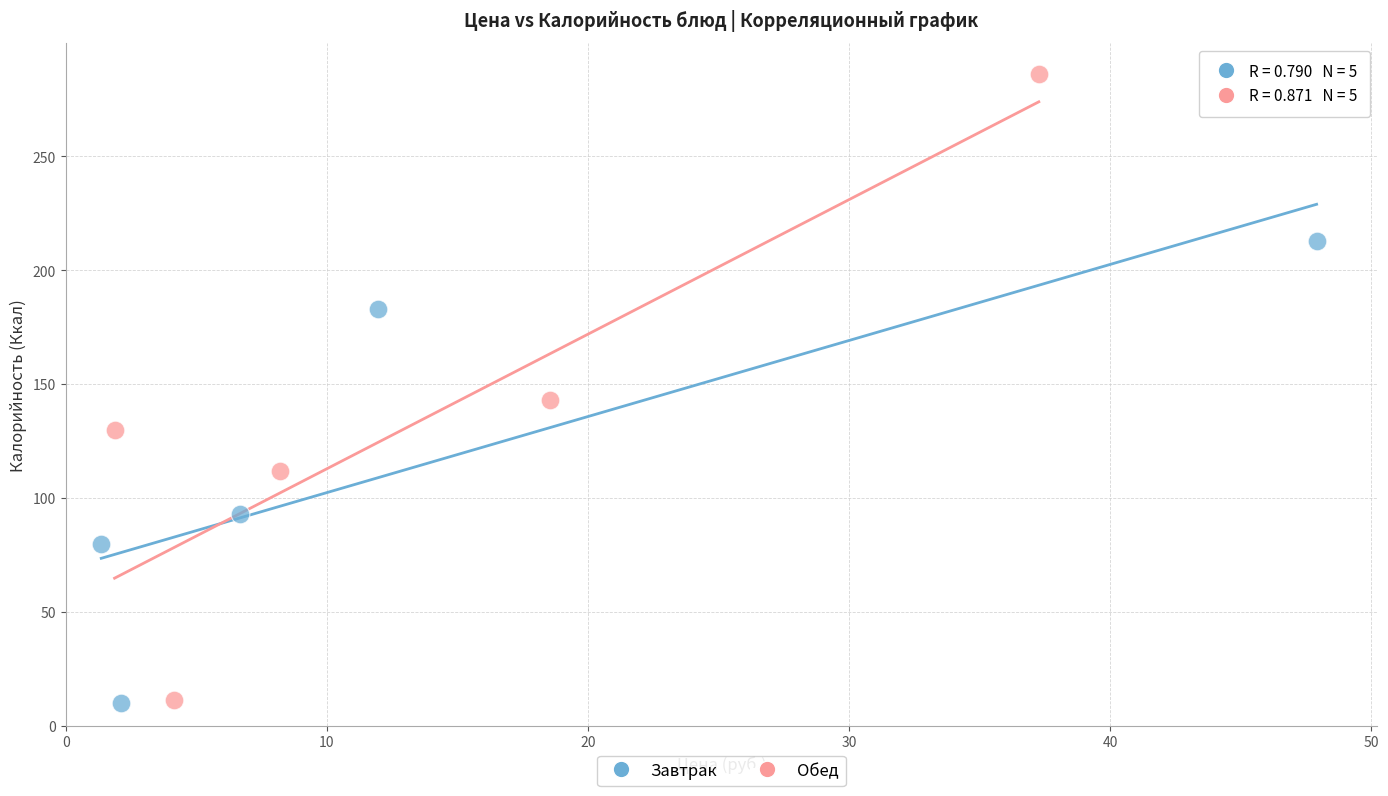

What are all the series names shown in the legend?

Завтрак, Обед